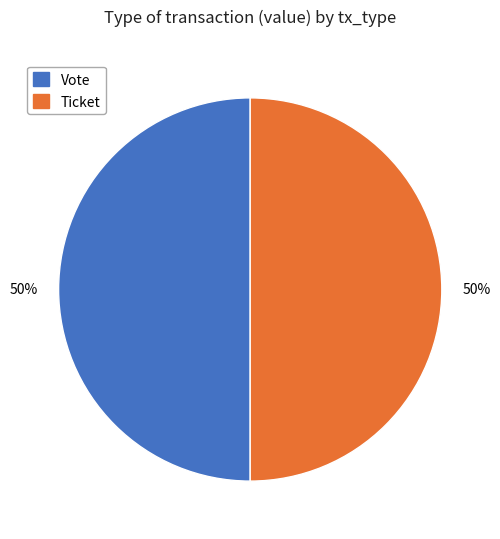

To the nearest percent, what portion does Vote represent?

50%